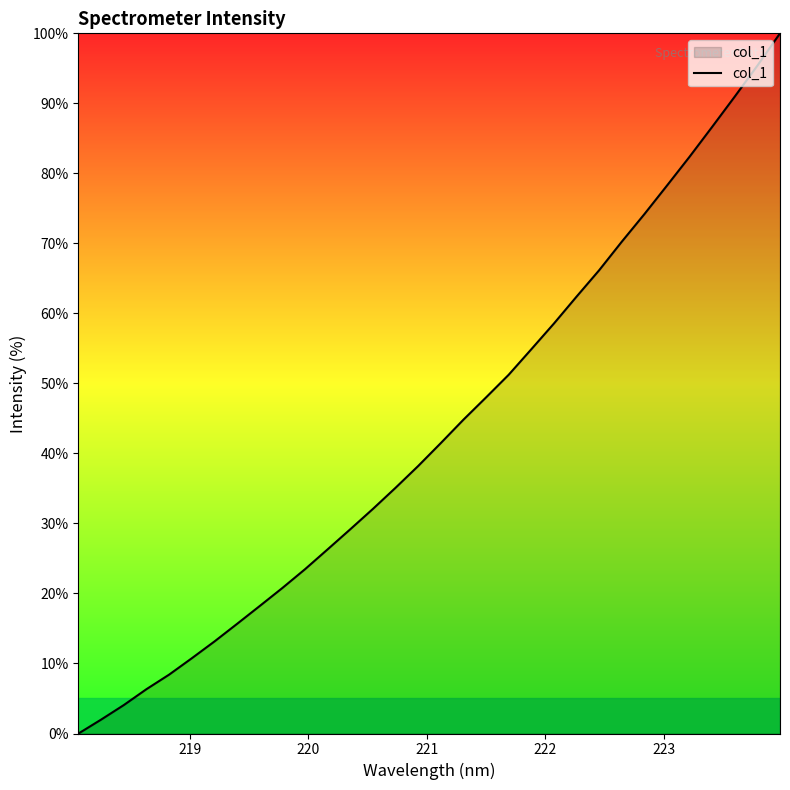

What is the difference between the maximum and minimum values?

100.0